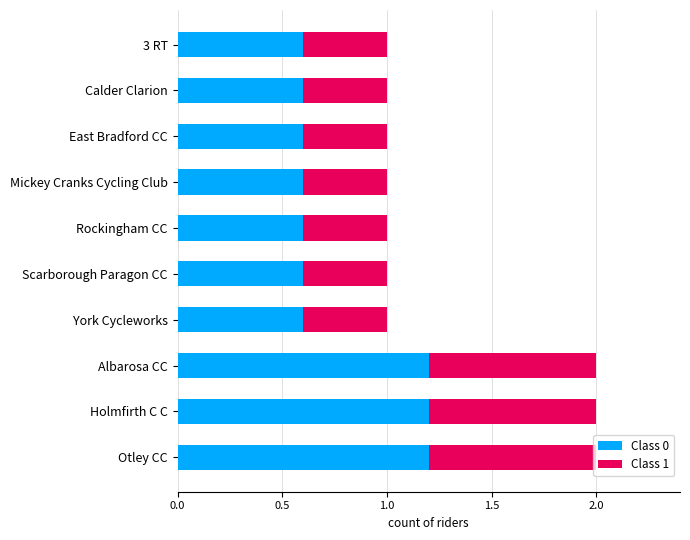

What is the total value across all series at Otley CC?

2.0